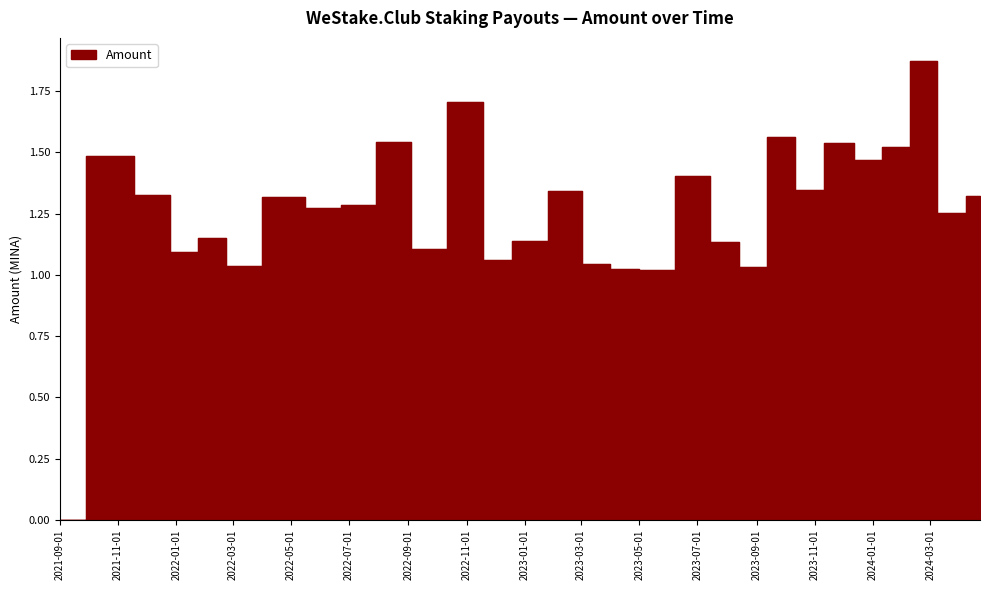

The value at 2022-07-07 is 1.3. True or false?

True